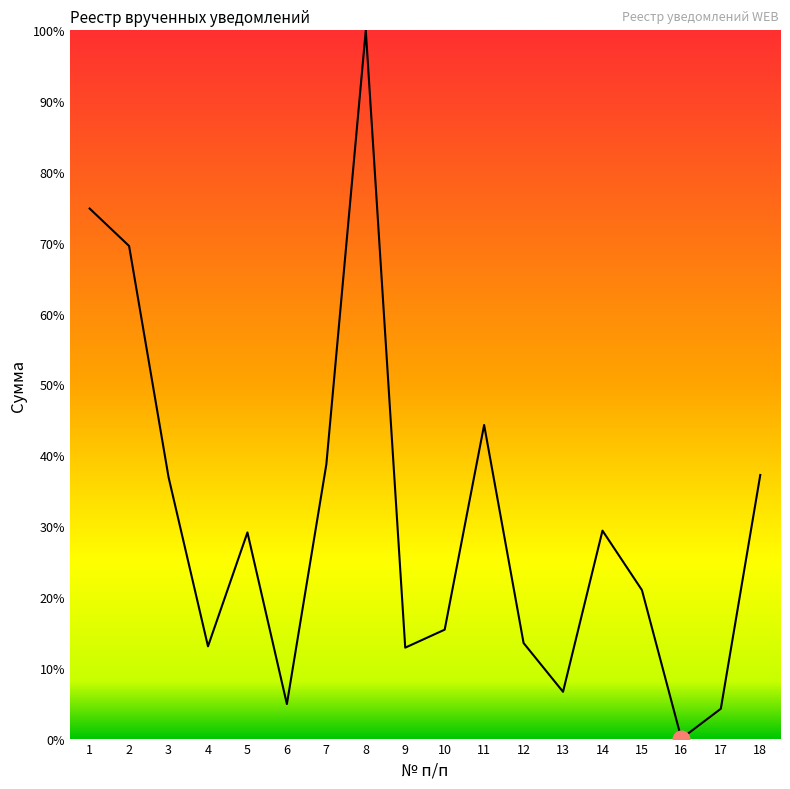

The chart shows a value of 22.7 at 12. True or false?

False